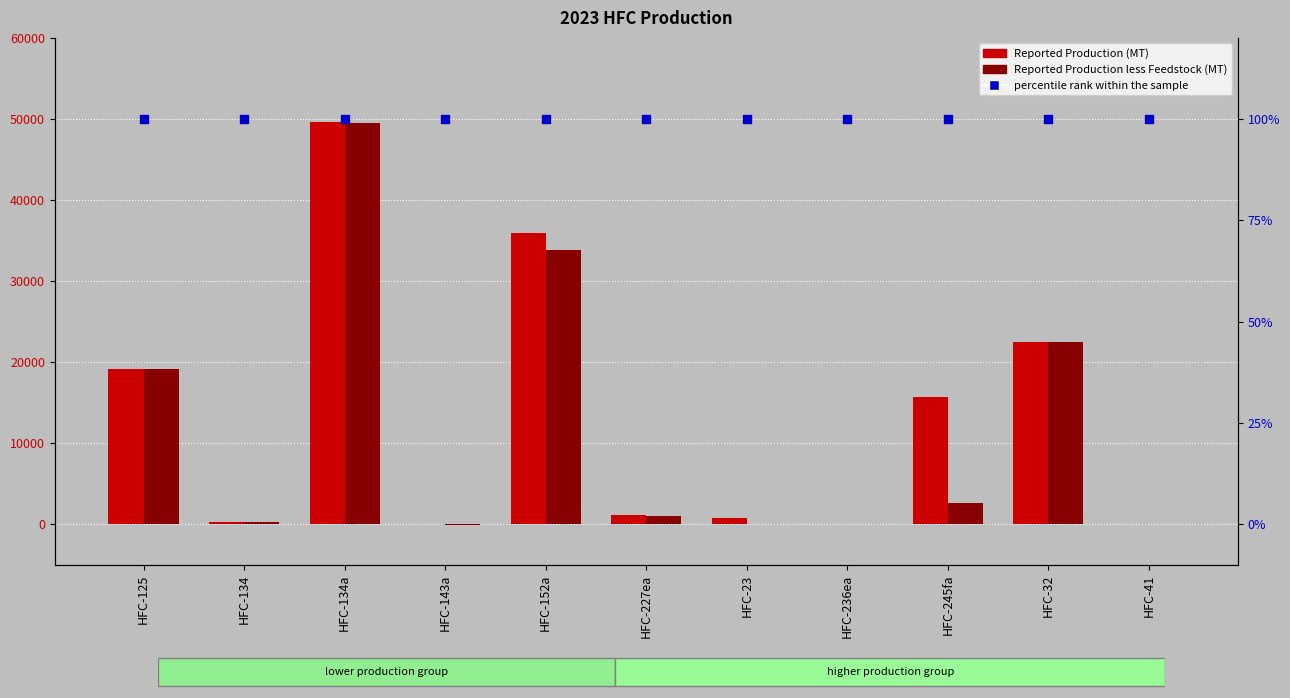

What are all the series names shown in the legend?

Reported Production (MT), Reported Production less Feedstock (MT), percentile rank within the sample